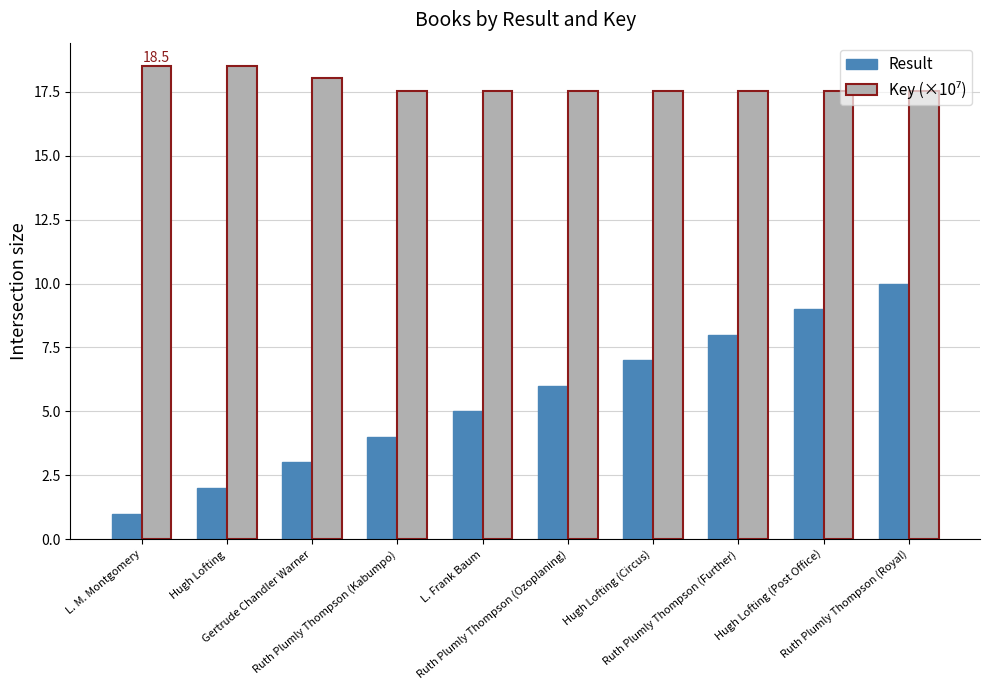

At how many categories does at least one series exceed 14?

10